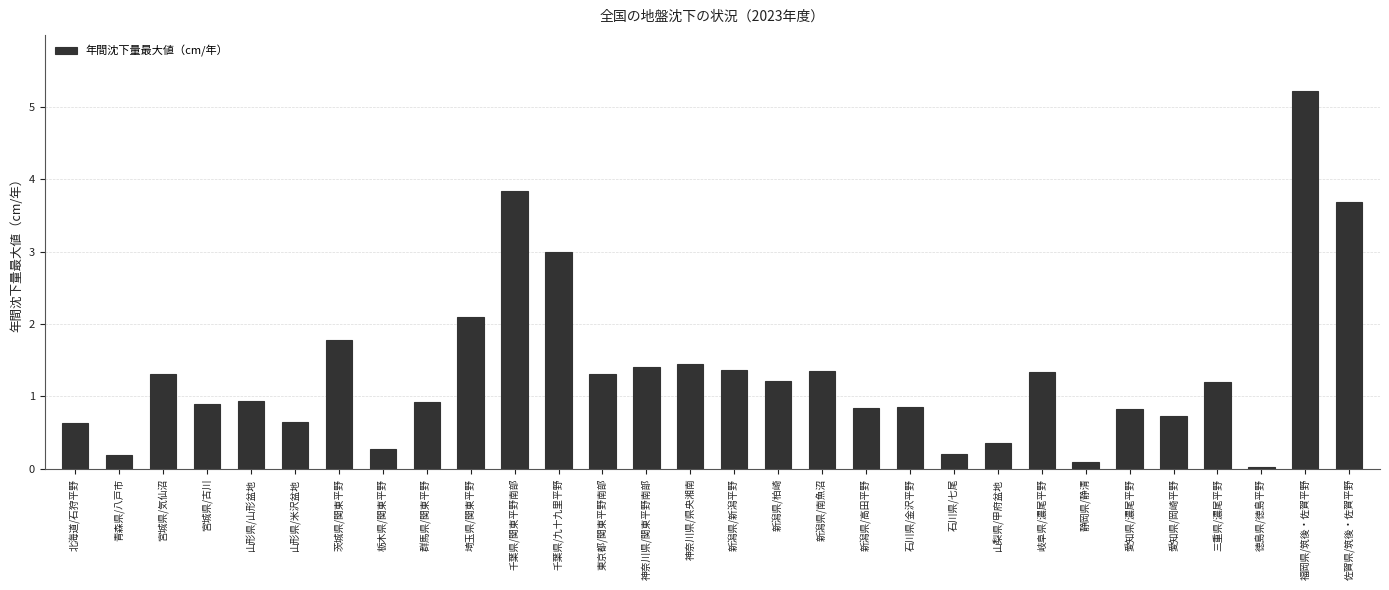

What is the label of the 22nd bar from the right?

群馬県/関東平野